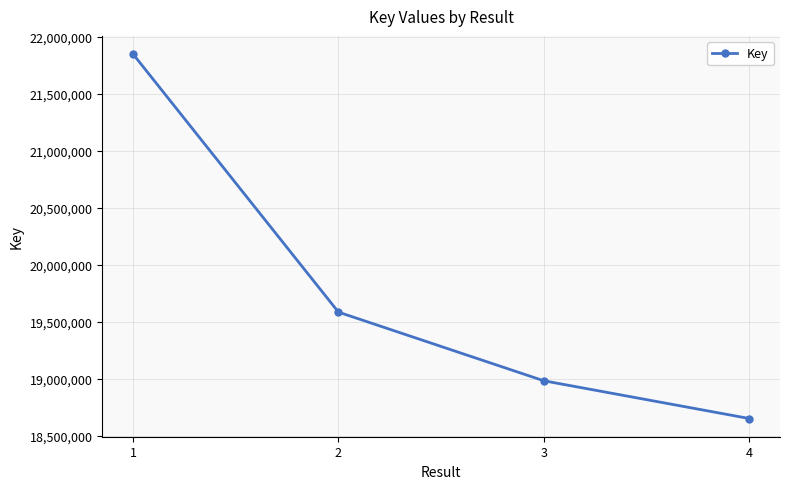

The chart shows a value of 19586122 at 2. True or false?

True